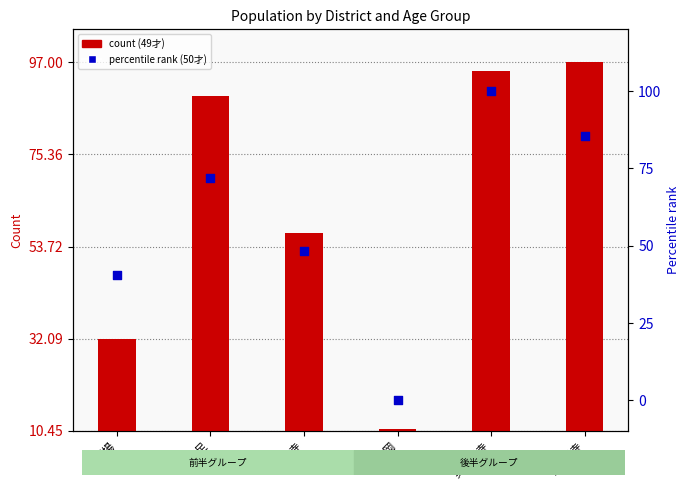

Which series contains the highest Y value?

50才 percentile